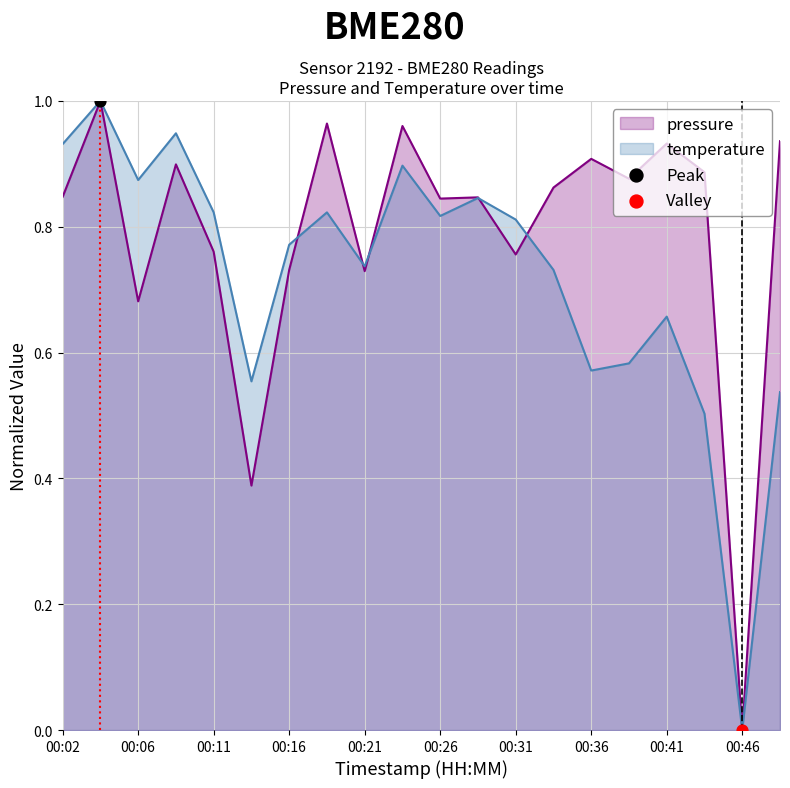

Which series has the largest Y range (max minus min)?

pressure